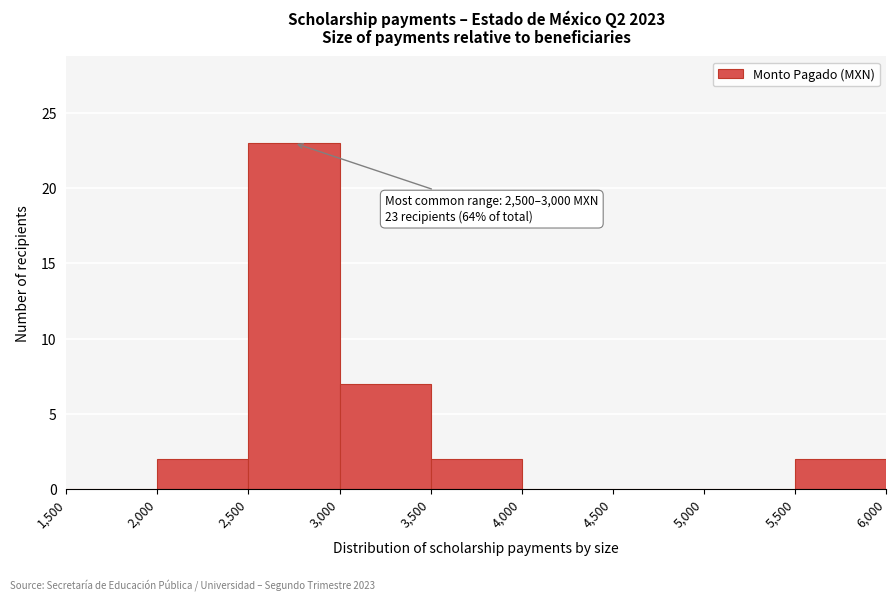

Which range on the x-axis has the tallest bar?

2,500 to 3,000